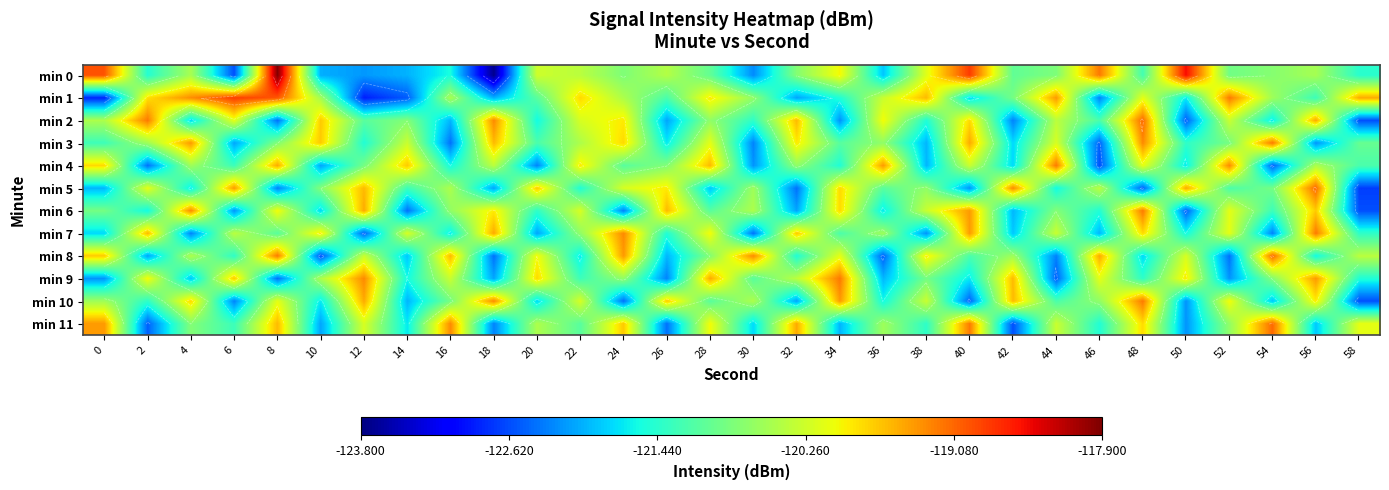

What is the approximate value of min 2 at 34?

-122.2